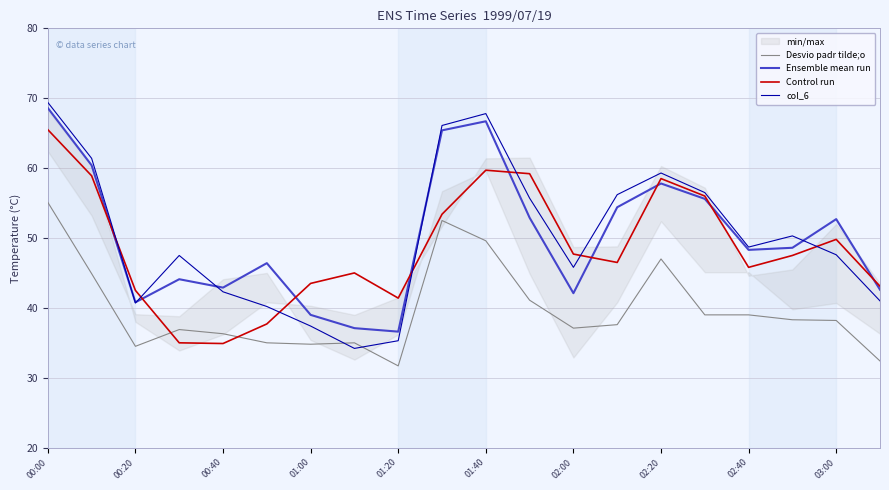

Reading right to left, transcribe all the data shown in this chart.

Desvio padr tilde;o: 32.4	38.2	38.3	39.0	39.0	47.0	37.6	37.1	41.1	49.6	52.5	31.7	35.0	34.8	35.0	36.3	36.9	34.5	44.9	55.1
Ensemble mean run: 42.6	52.7	48.6	48.3	55.6	57.8	54.4	42.1	52.9	66.7	65.4	36.6	37.1	39.0	46.4	42.9	44.1	40.8	60.4	68.6
Control run: 43.1	49.8	47.5	45.8	56.0	58.5	46.5	47.7	59.2	59.7	53.4	41.4	45.0	43.5	37.7	34.9	35.0	42.5	58.9	65.5
col_6: 41.0	47.6	50.3	48.7	56.5	59.3	56.2	45.8	55.7	67.8	66.1	35.3	34.2	37.4	40.2	42.3	47.5	40.7	61.4	69.4